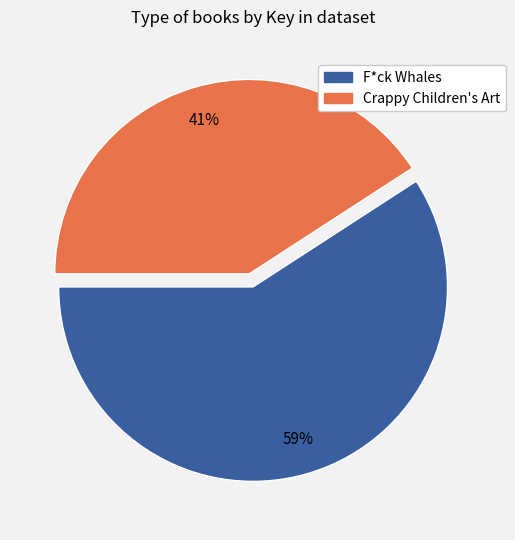

Does any single category account for the majority?

Yes